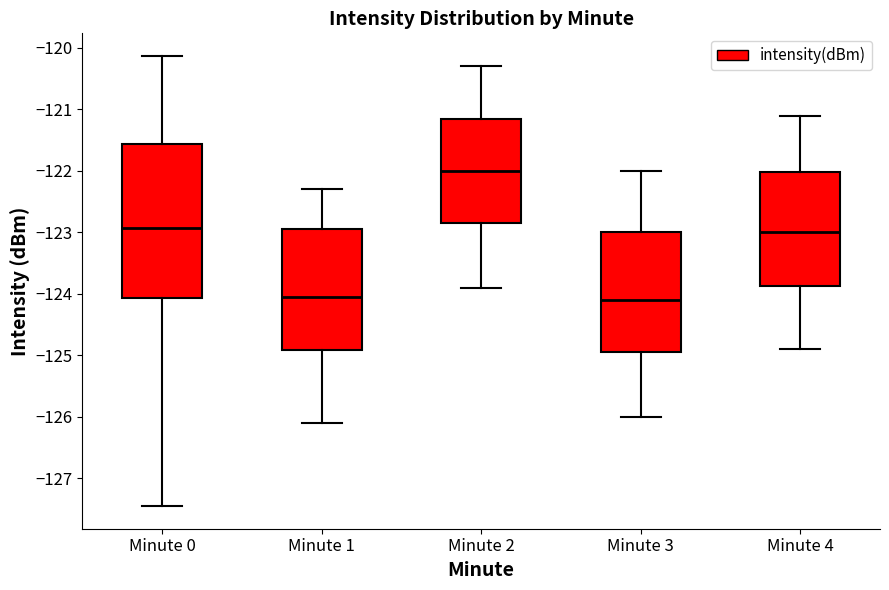

Where does the median line of the box for Minute 4 sit on the y-axis? The values are not printed on the chart, so give them approximately, as read against the axis.

-123.0